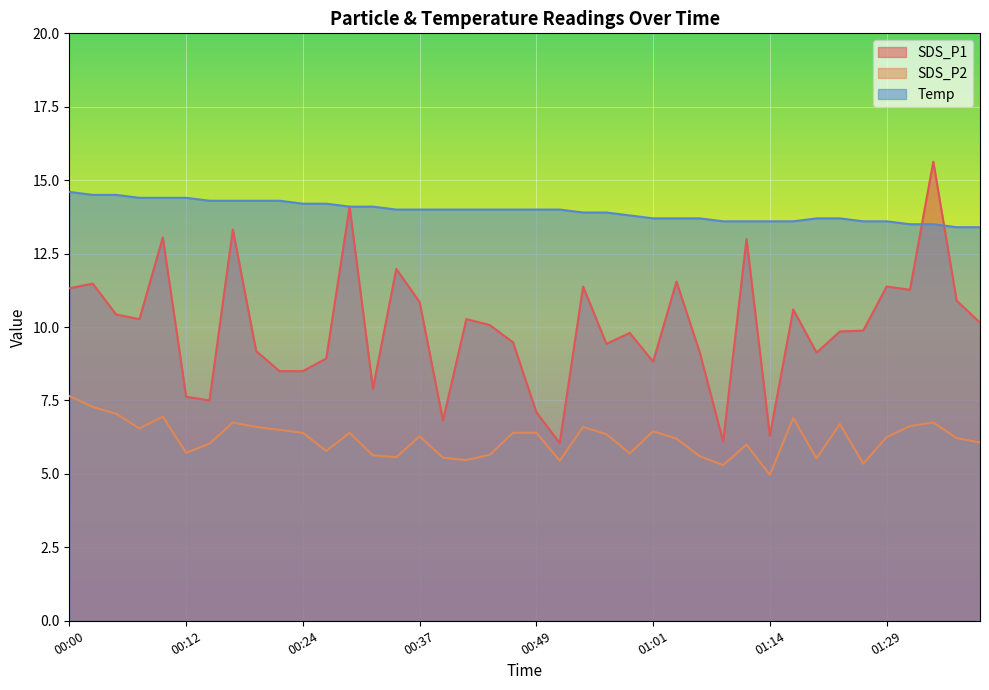

True or false: Temp and SDS_P2 intersect in this chart.

False